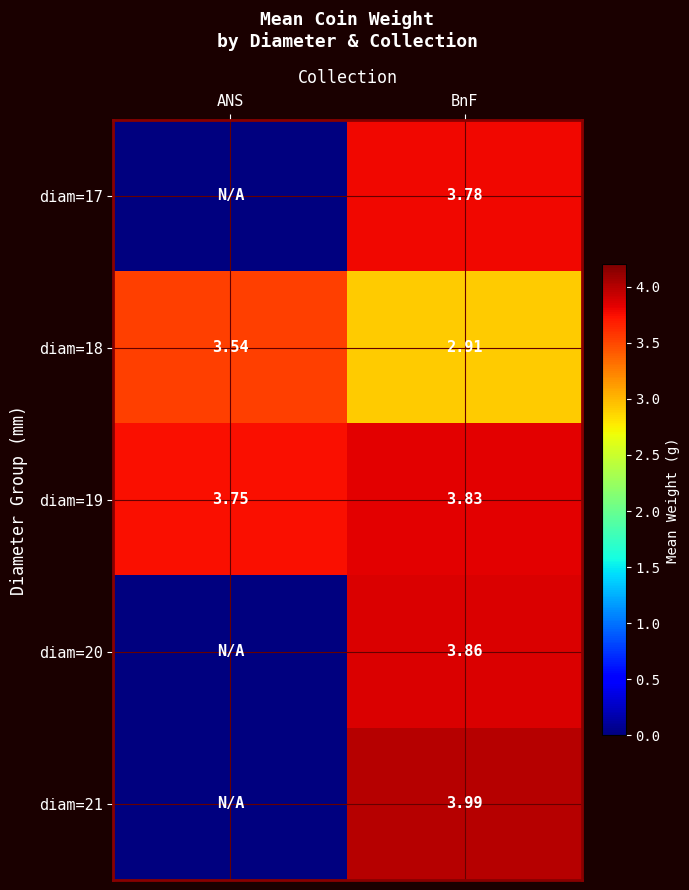

Where is diam=18 nearest to the value 3?

BnF